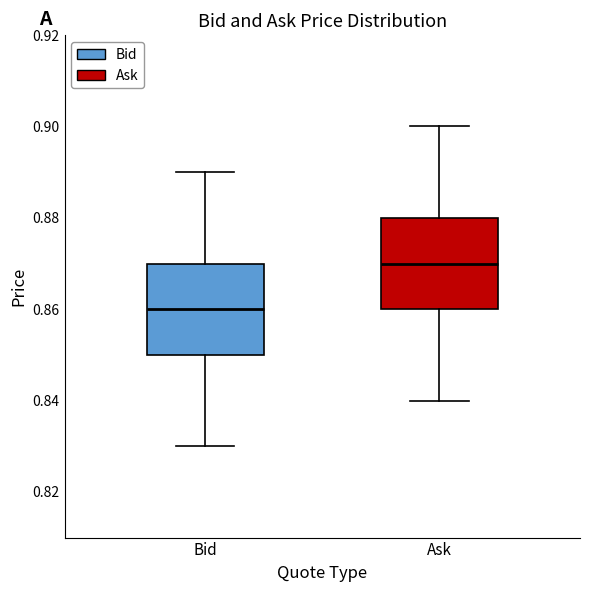

Reading left to right, transcribe this box plot: for each box, give where its median line is, the range the box spans, and where its two whiskers end, as read against the y-axis. The values are not printed on the chart, so give them approximately, as read against the axis.

Bid: median 0.86, box 0.85 to 0.87, whiskers 0.83 to 0.89
Ask: median 0.87, box 0.86 to 0.88, whiskers 0.84 to 0.90